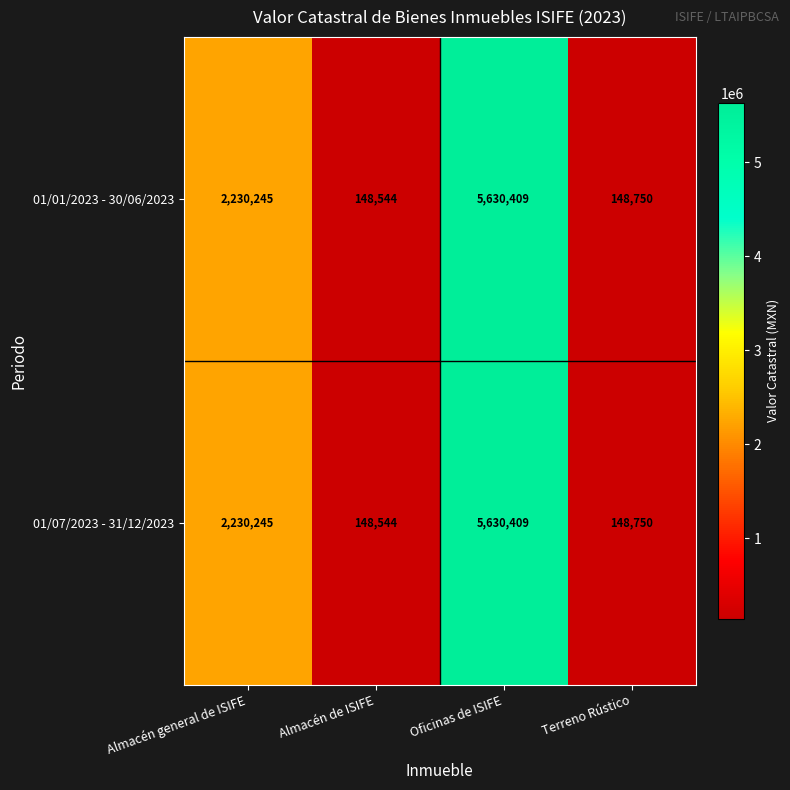

Which category has the lowest value across all series?

Almacén de ISIFE